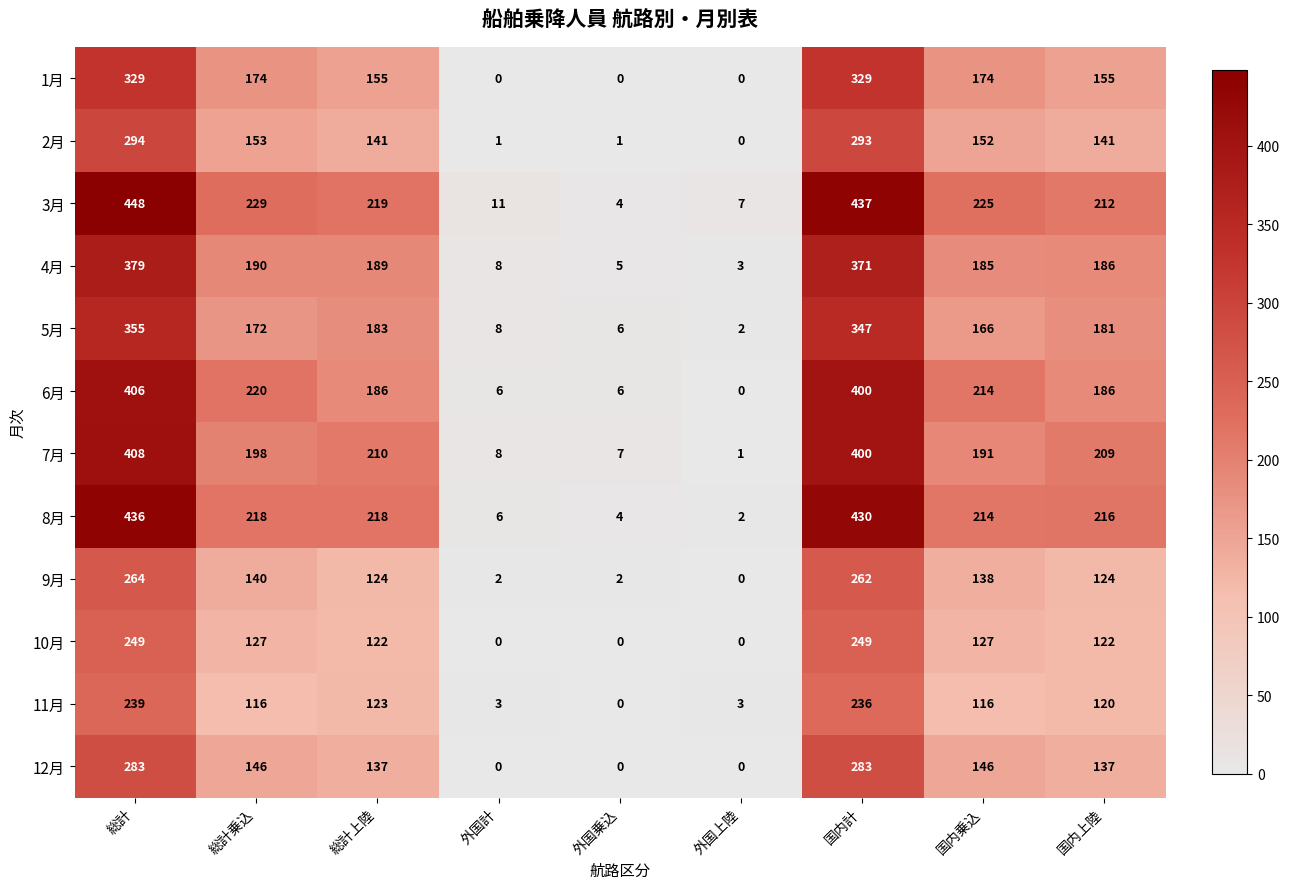

How many values in the 3月 series are below 219?

4